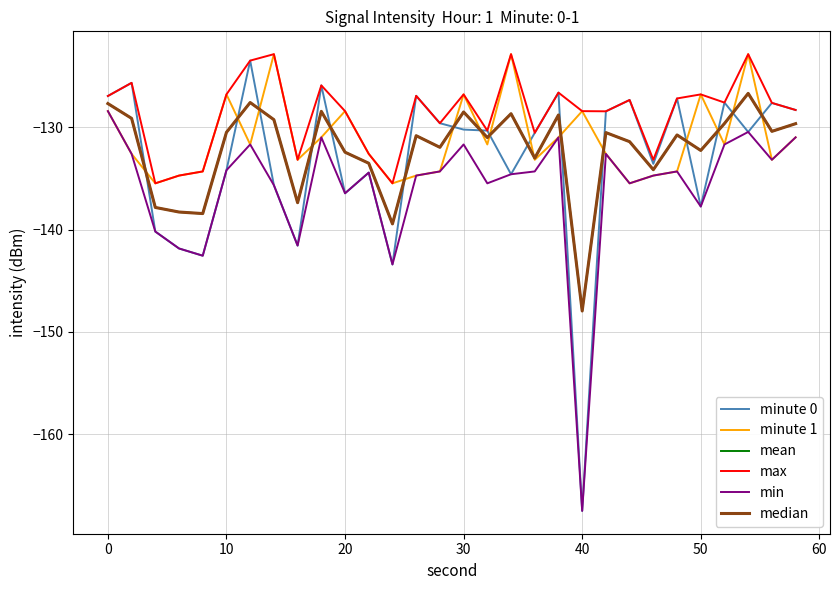

Does the chart display data point markers on the line(s)?

No